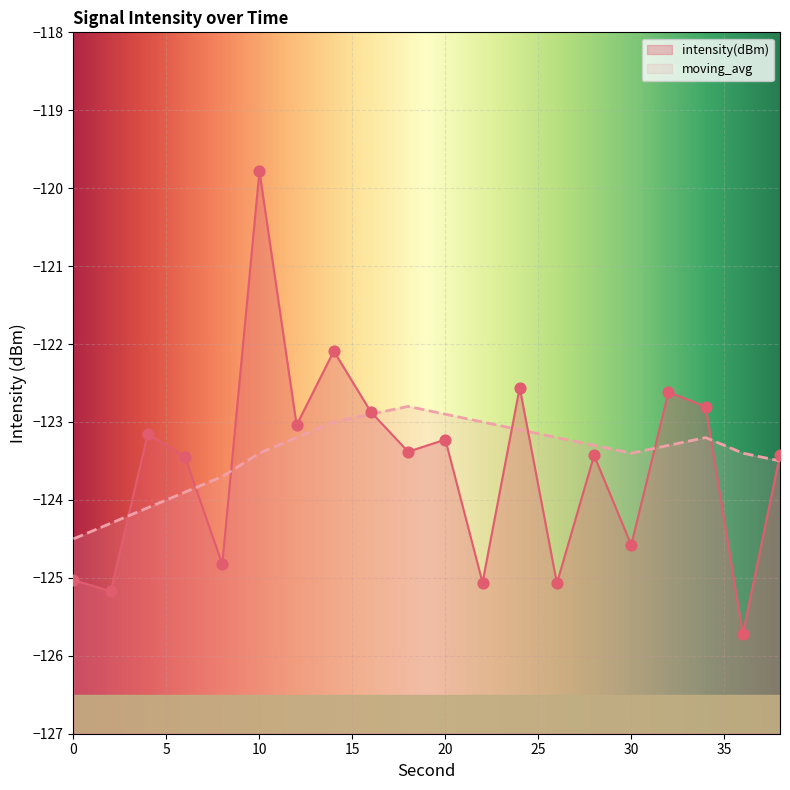

Which series has the largest Y range (max minus min)?

intensity(dBm)